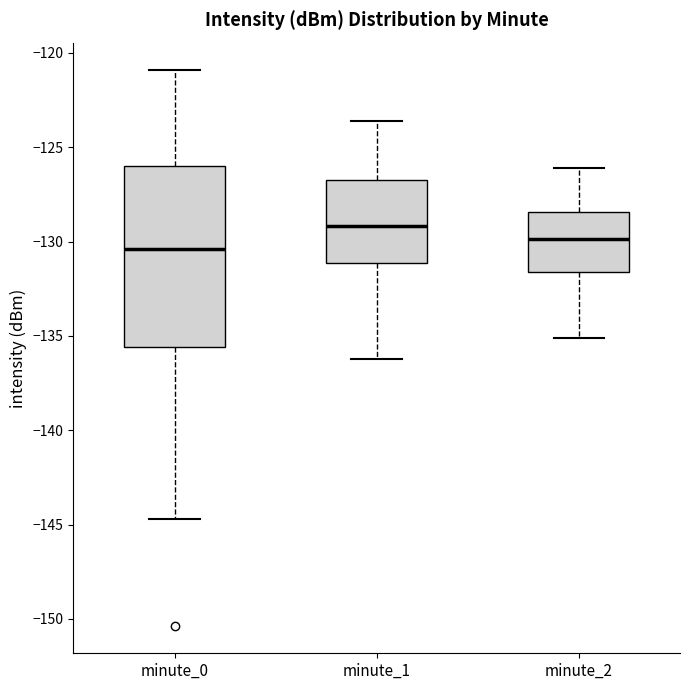

Comparing the boxes themselves (not the whiskers), which one is the tallest?

minute_0